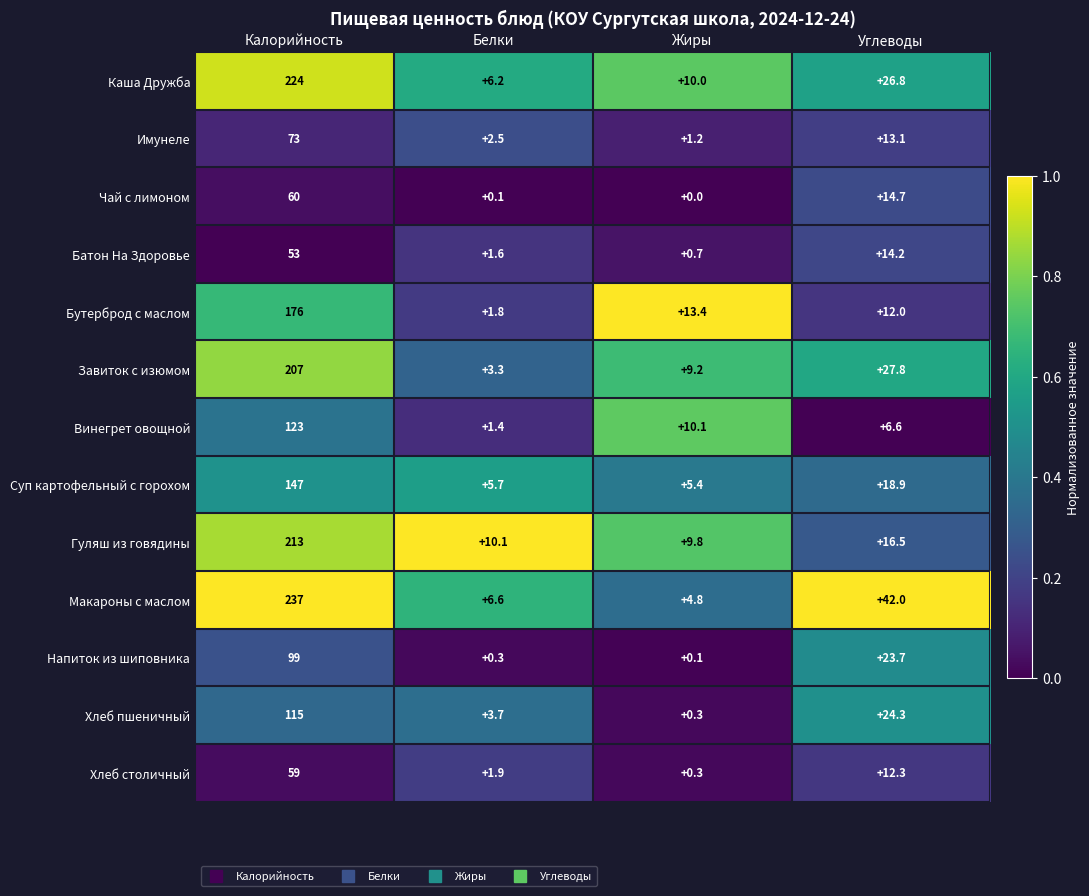

At which category does the chart reach its minimum across all series?

Жиры